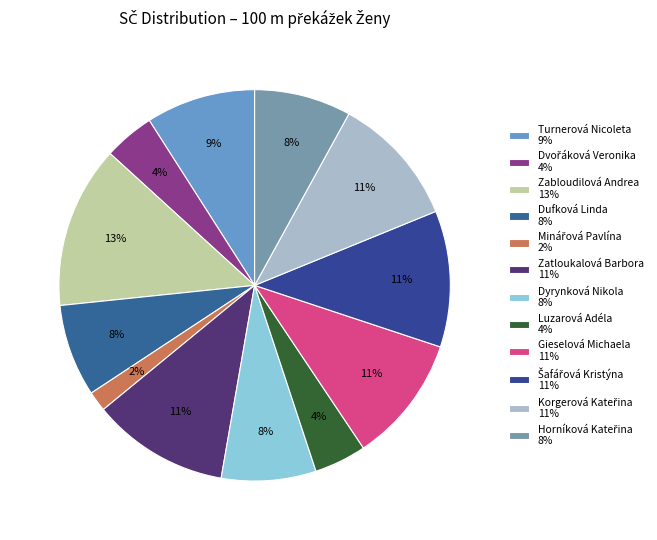

Is it true that Korgerová Kateřina is 1% of the pie?

False